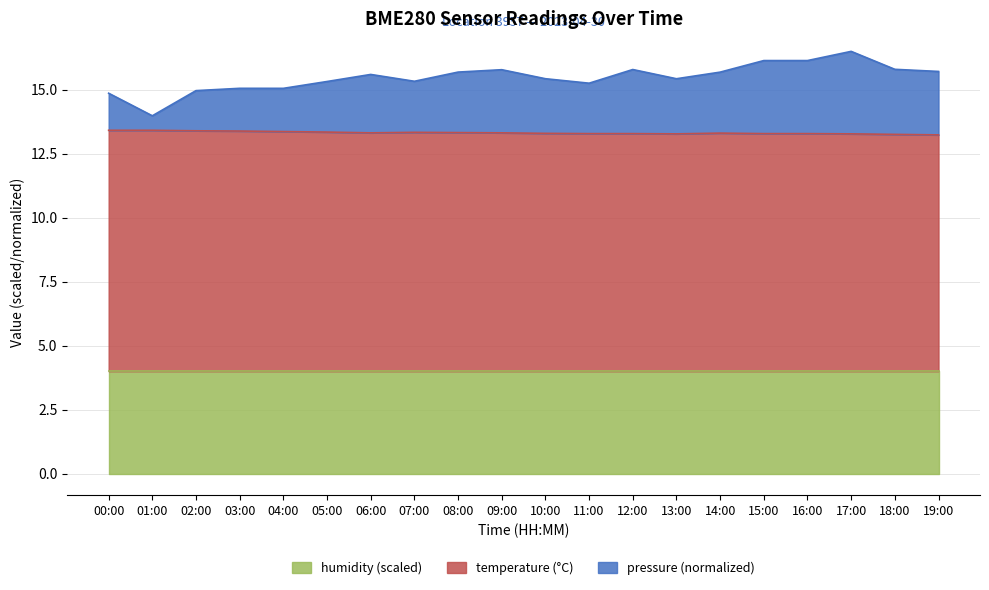

What is the value of the temperature point at the 8th from the left?

13.3